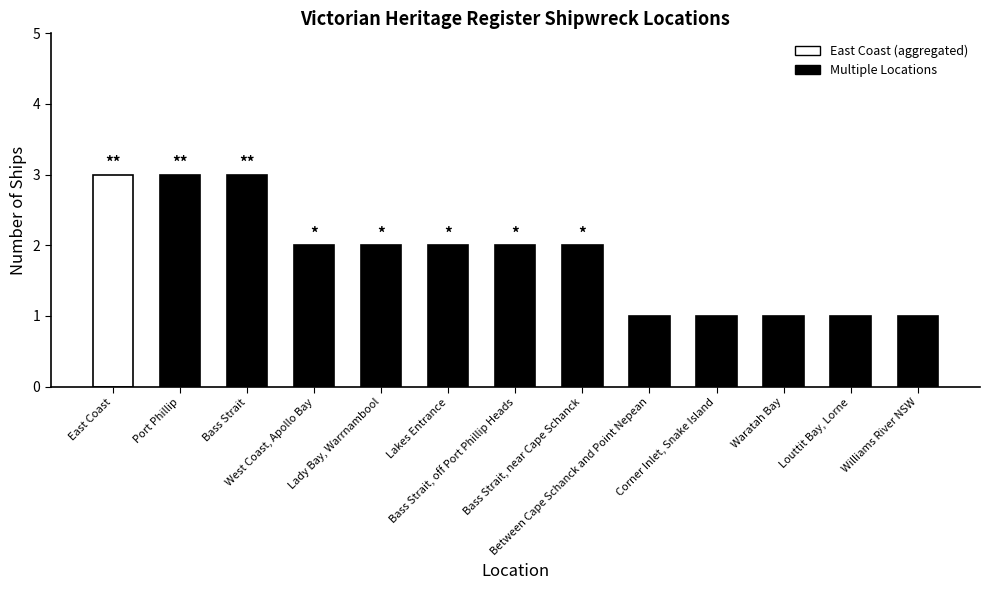

What is the difference between the values at Bass Strait, off Port Phillip Heads and Corner Inlet, Snake Island?

1